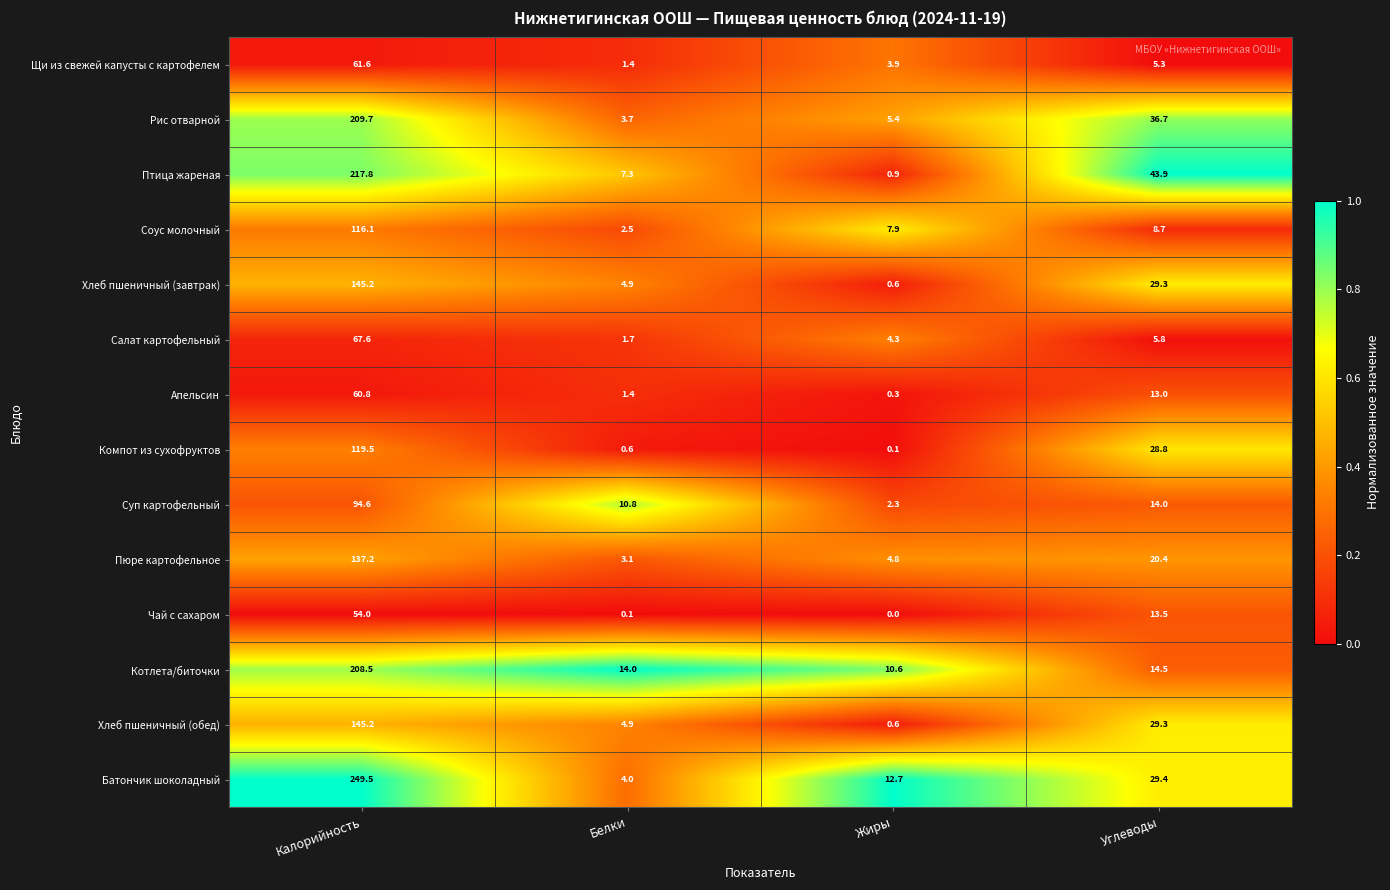

True or false: Суп картофельный has a value of 94.6 at Калорийность.

True